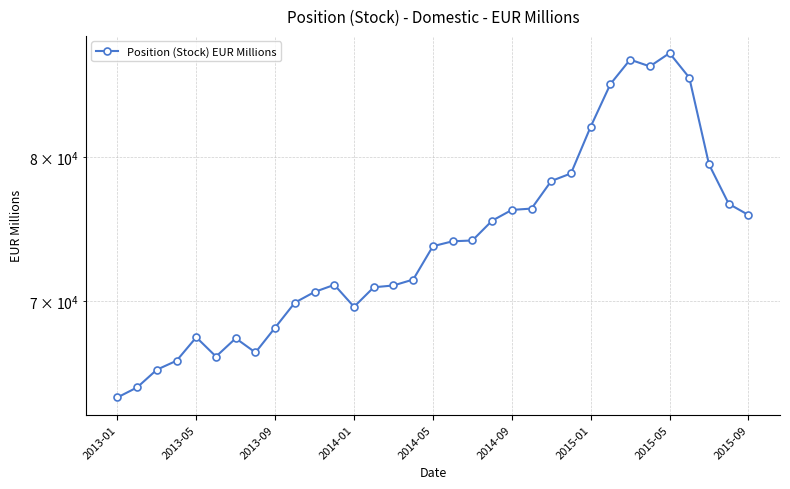

Where is the data nearest to the value 76069?

2014-09